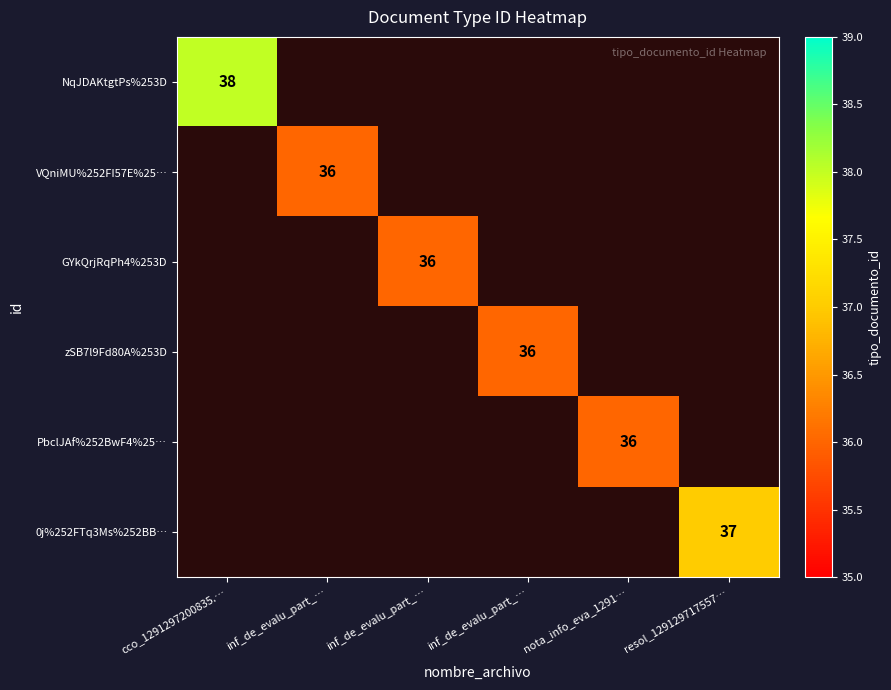

Count the number of categories in the chart.

6